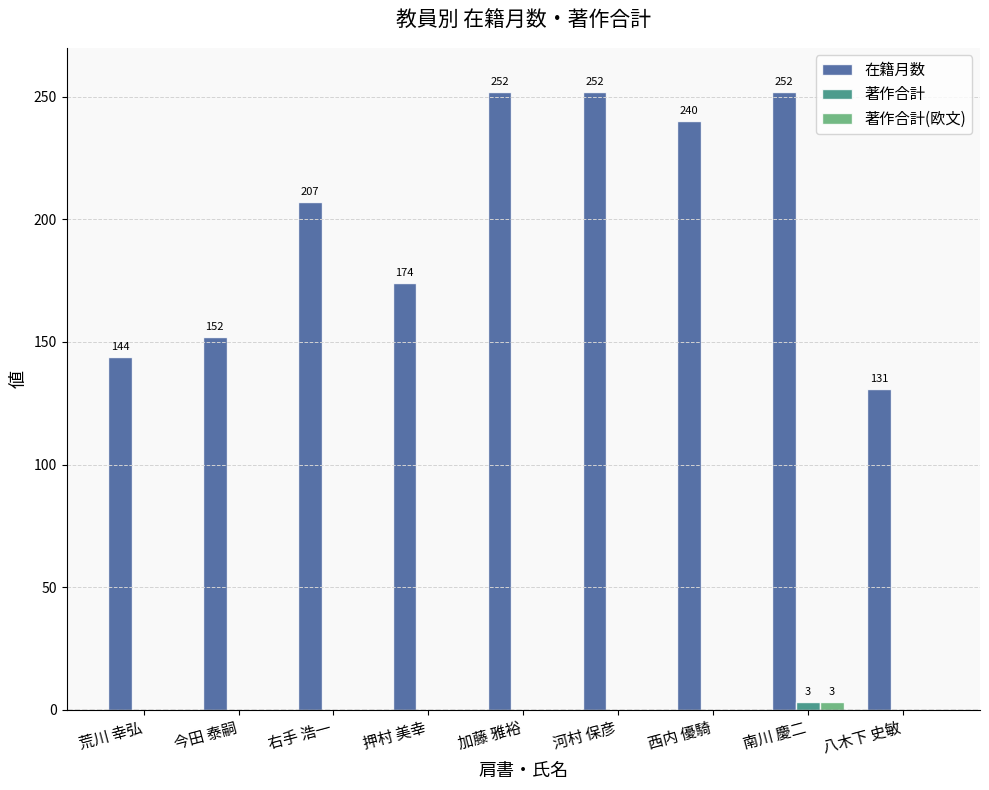

Which series has the largest total across all categories?

在籍月数